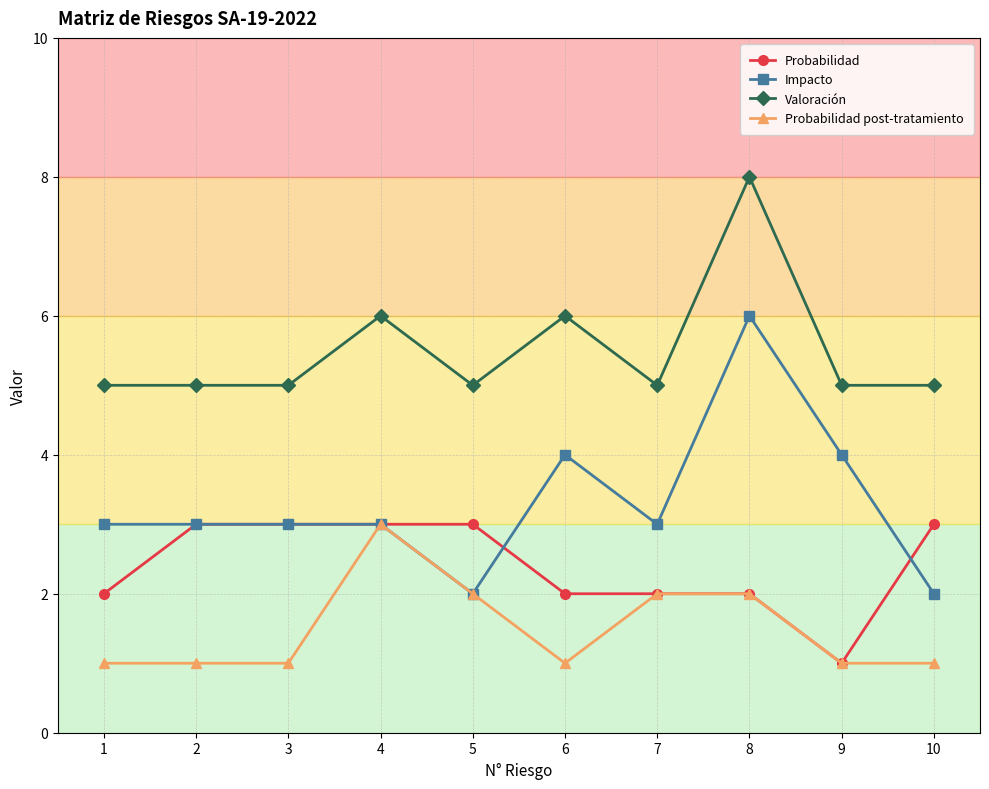

Which category has the highest value across all series?

8